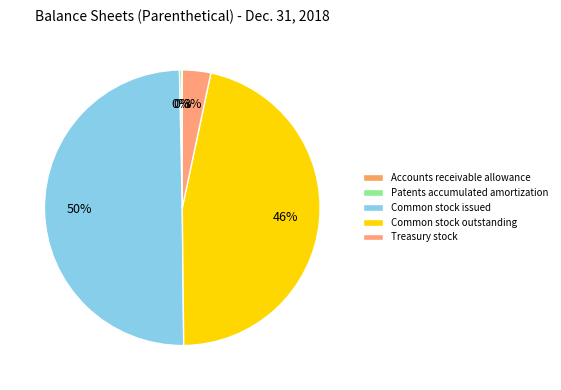

The Patents accumulated amortization slice represents 0% of the pie. True or false?

True